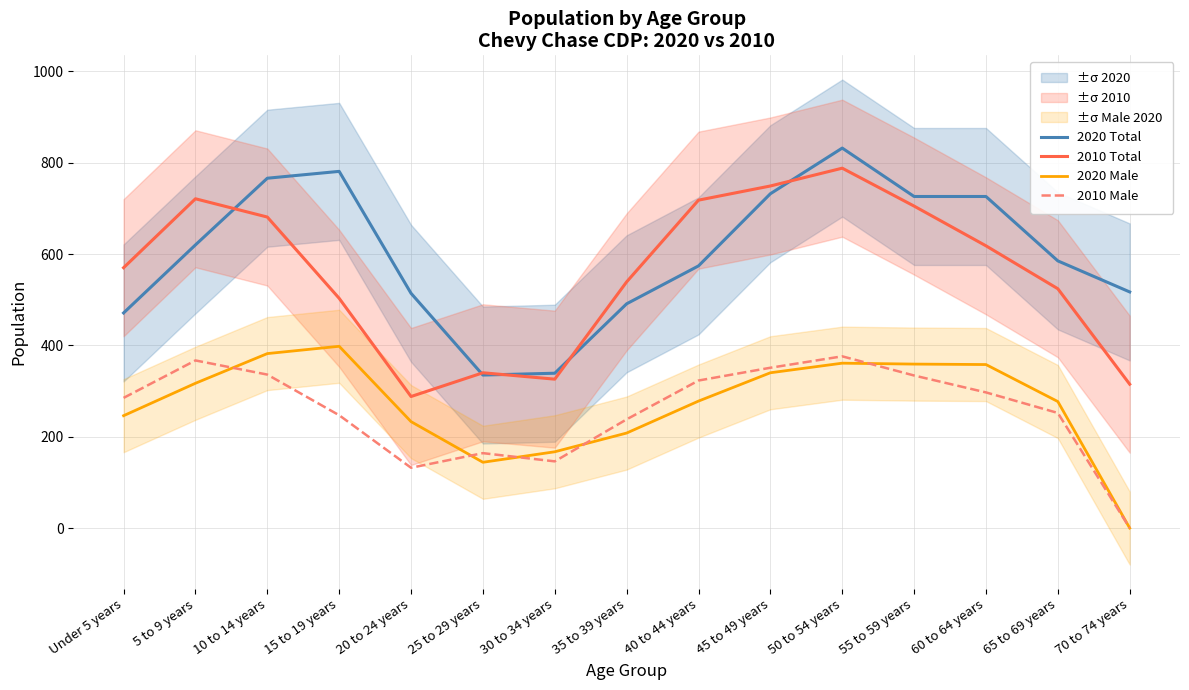

Is this an area chart (filled region under the line)?

No